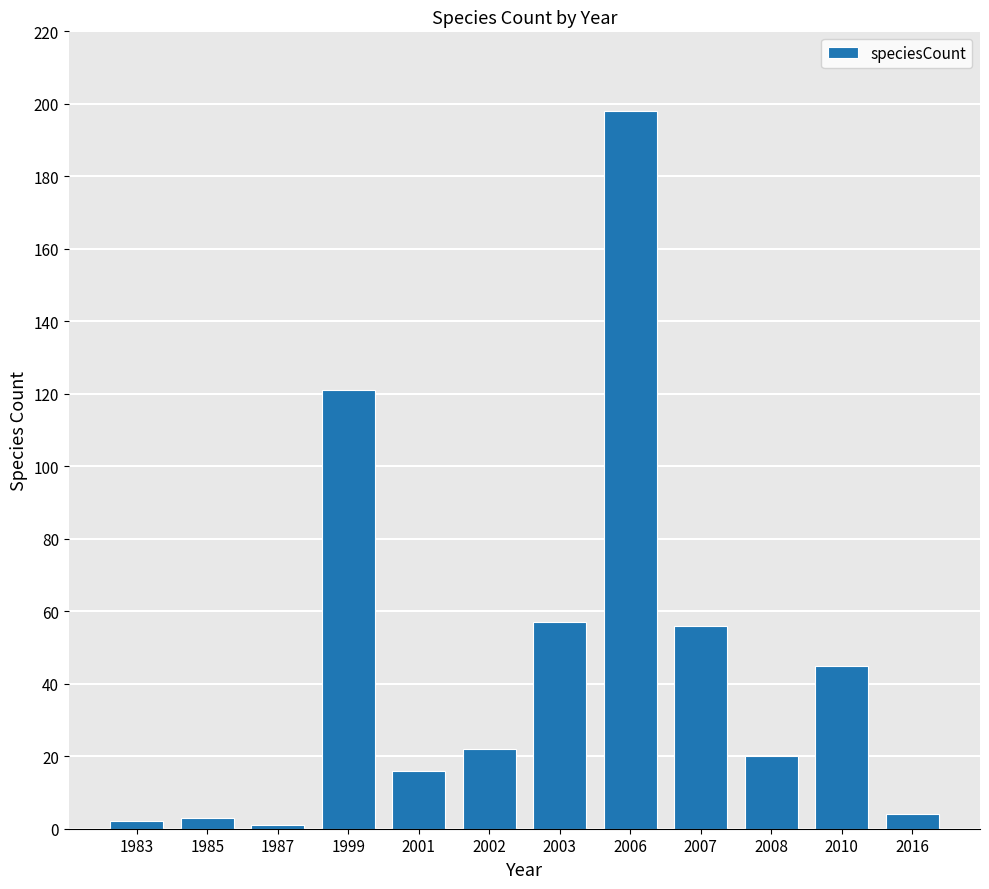

What is the sum of all values?

545